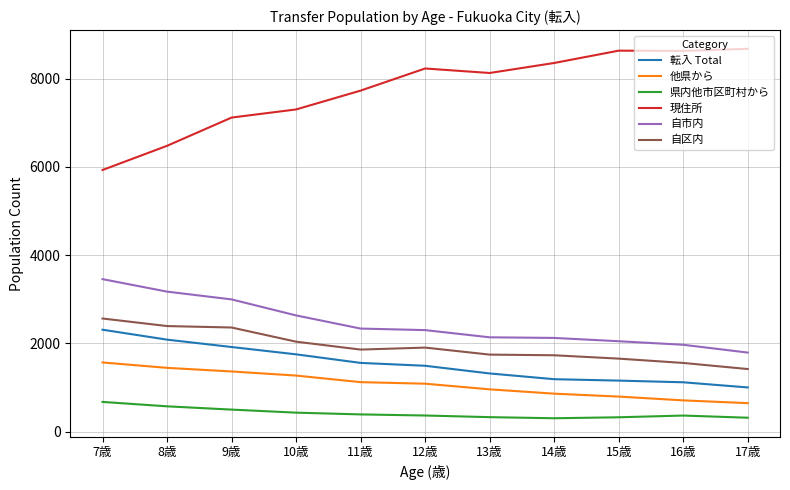

What is the difference between the maximum and minimum values in the 他県から series?

922